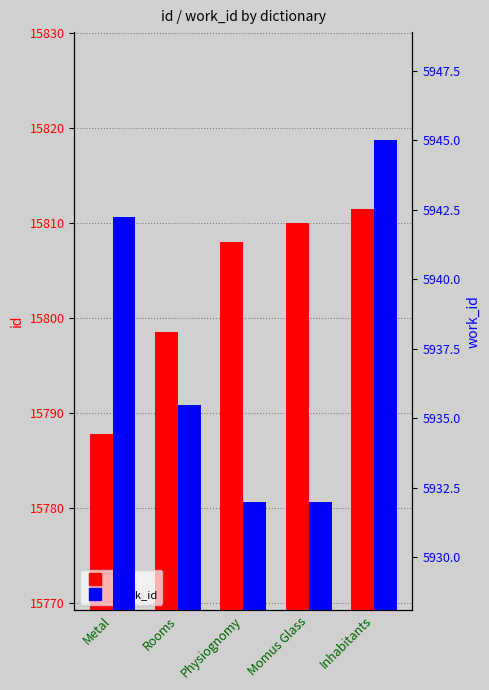

Reading right to left, what are all the values shown in this chart?

id: Inhabitants=15811.5	Momus Glass=15810.0	Physiognomy=15808.0	Rooms=15798.5	Metal=15787.8
work_id: Inhabitants=5945.0	Momus Glass=5932.0	Physiognomy=5932.0	Rooms=5935.5	Metal=5942.2